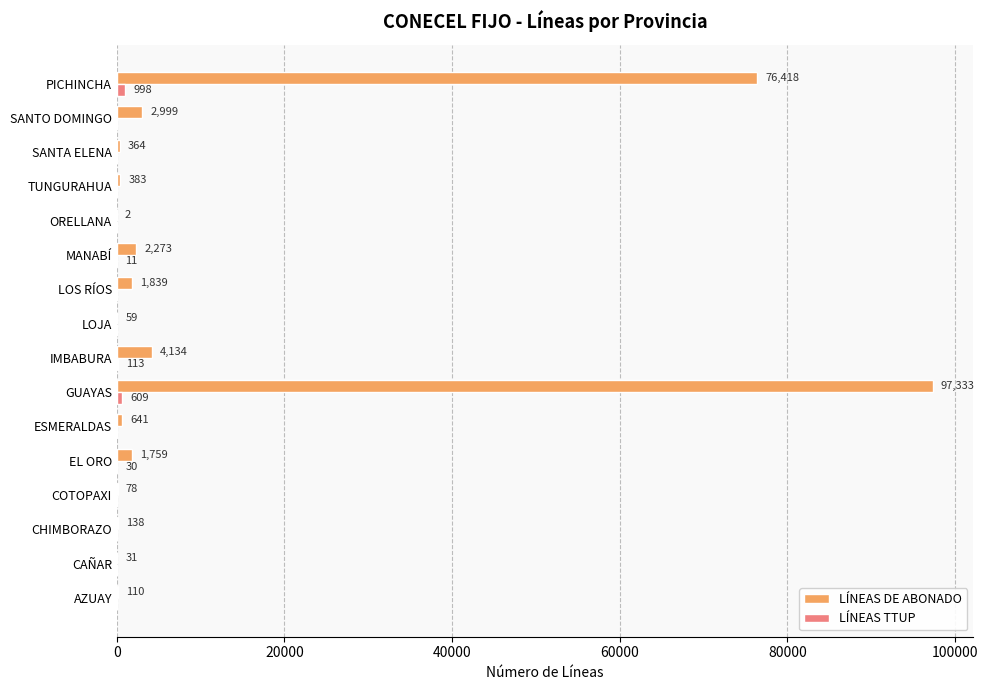

Which category has the highest value in the LÍNEAS DE ABONADO series?

GUAYAS